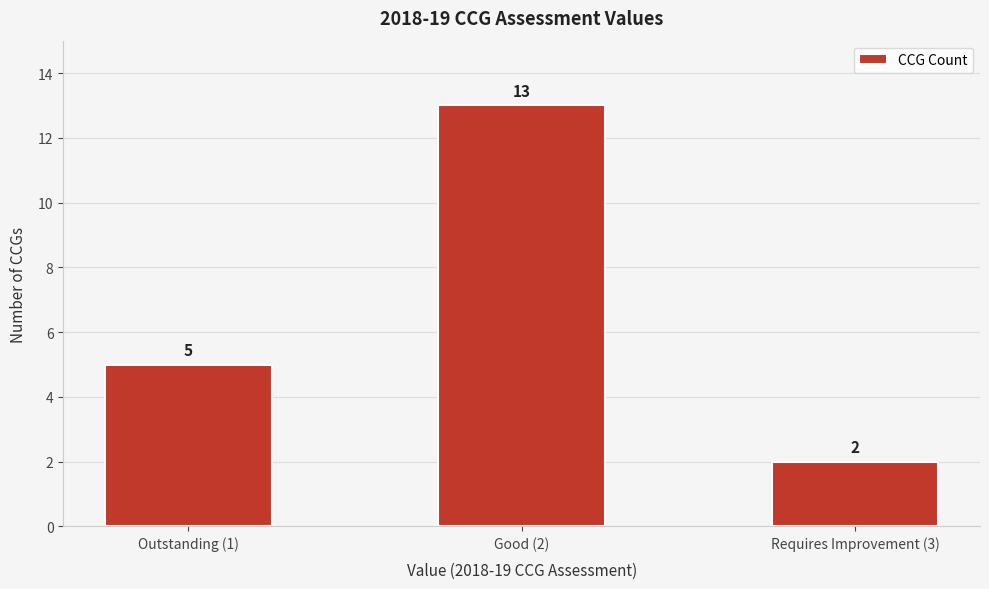

Reading left to right, extract all data points from this chart.

5	13	2